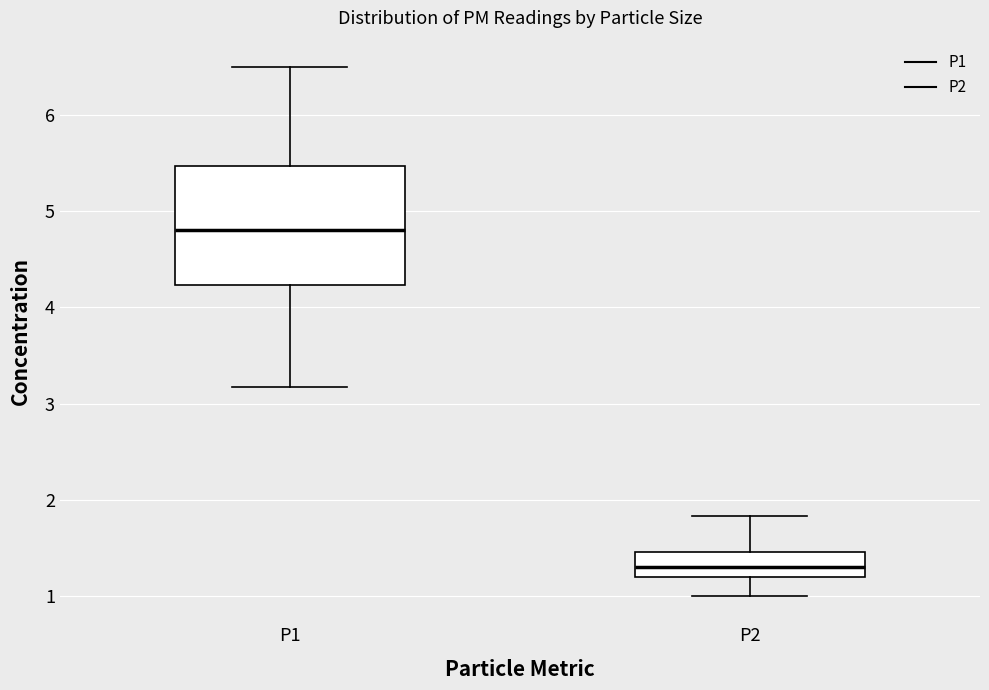

Comparing the boxes themselves (not the whiskers), which one is the tallest?

P1